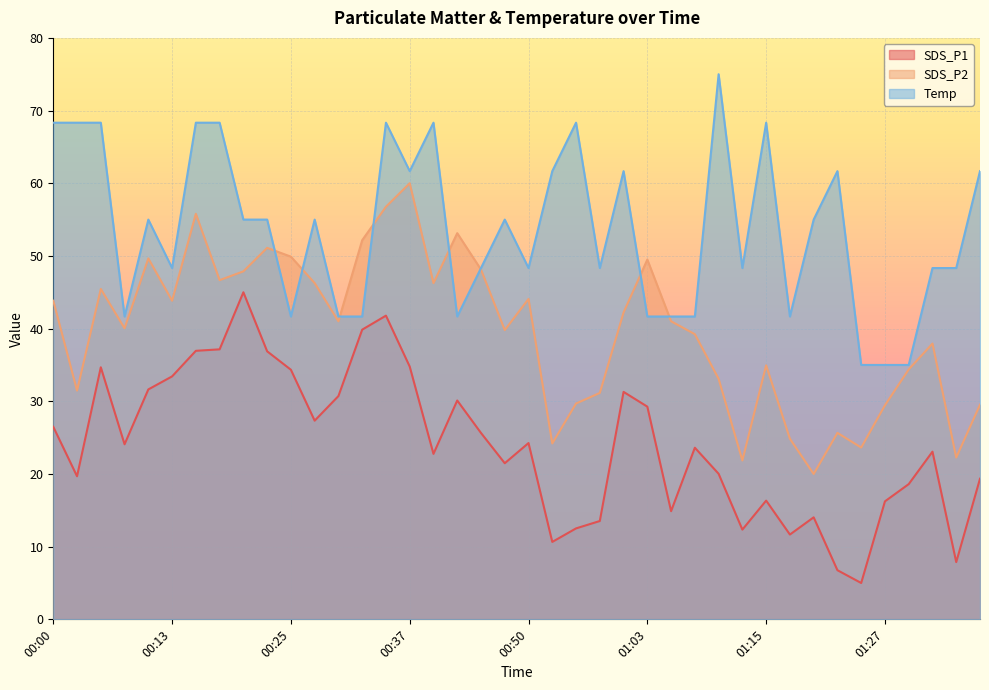

Between 00:00 and 01:32, which series saw the biggest shift?

Temp